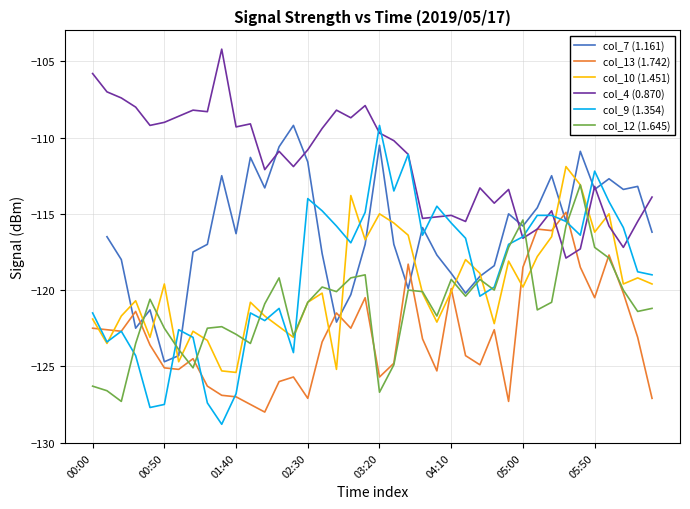

Which series has the largest range (max minus min)?

col_9 (1.354)